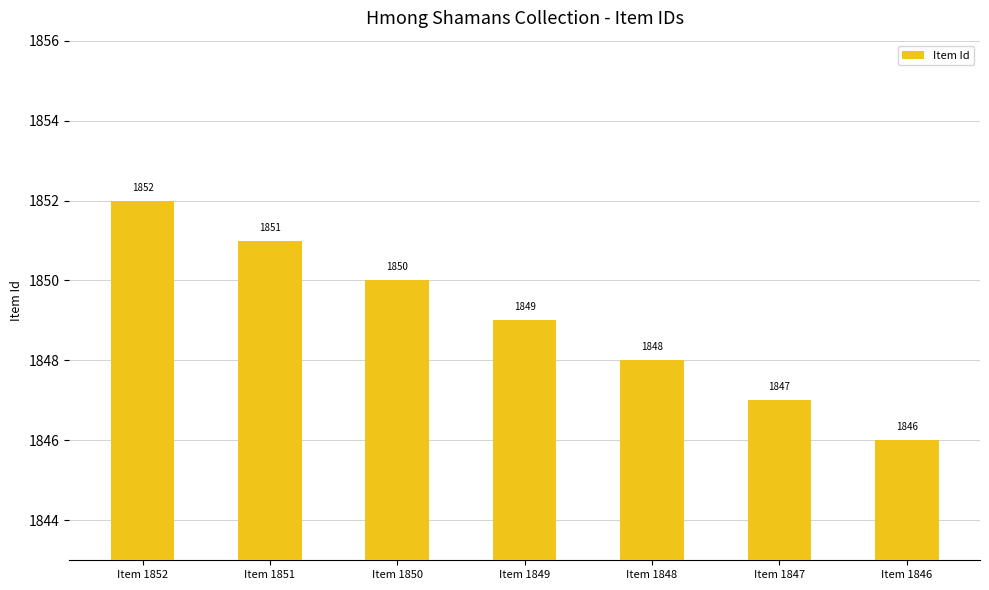

What is the change in value from Item 1850 to Item 1847?

-3